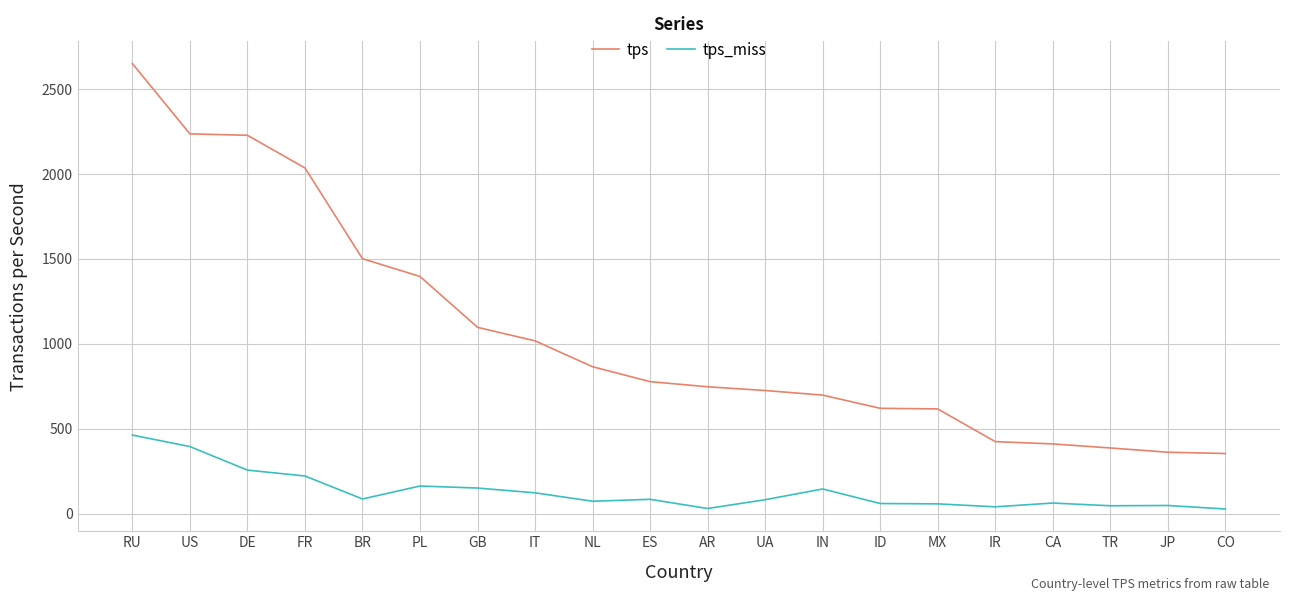

Is it true that tps_miss equals 39.7 at IR?

True